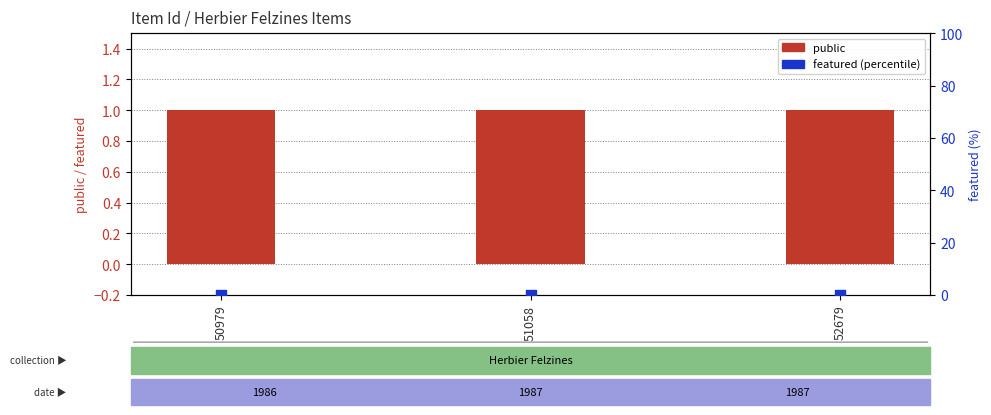

What is the total value across all series at 51058?

1